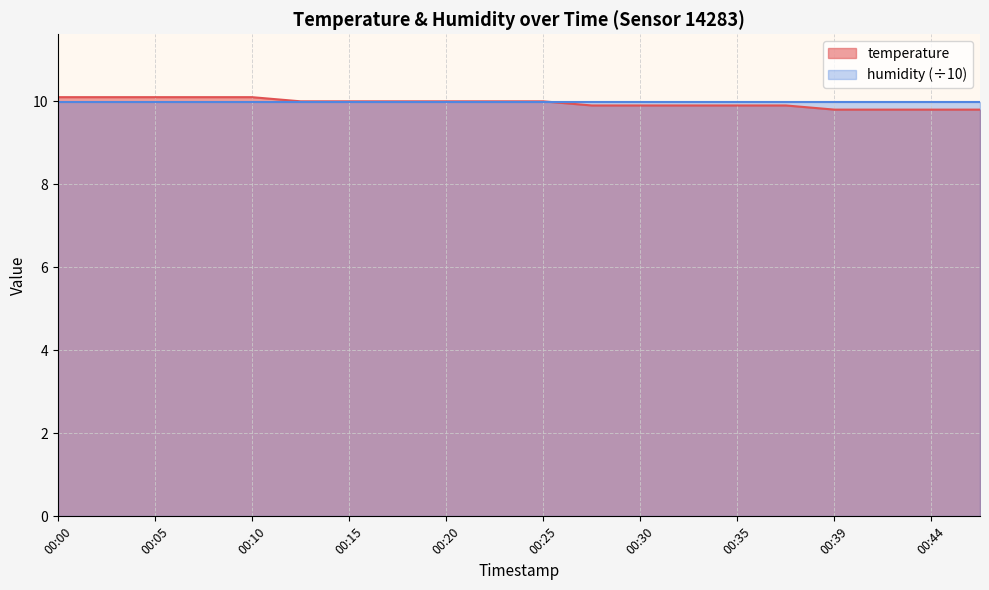

Does the chart display data point markers on the line(s)?

No